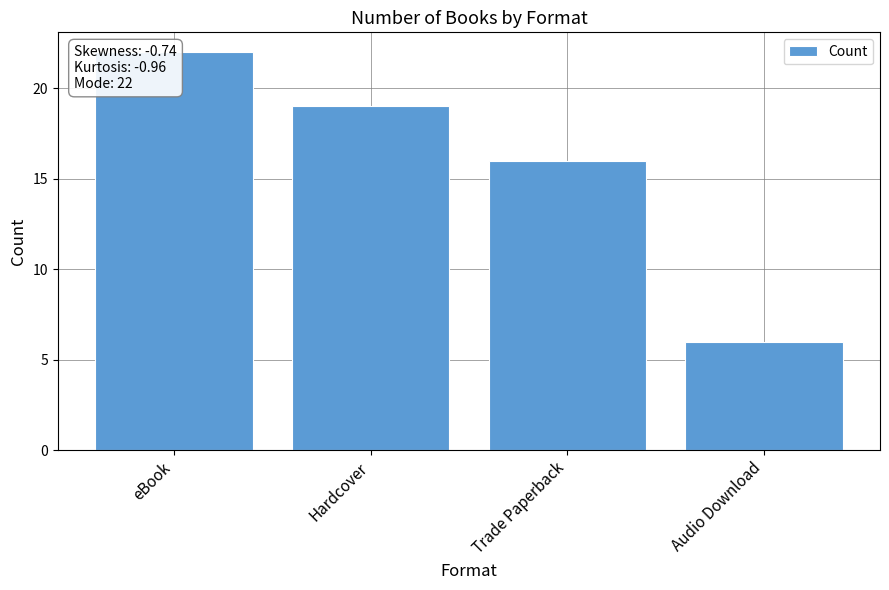

What is the ratio of the value at eBook to the value at Trade Paperback?

1.4